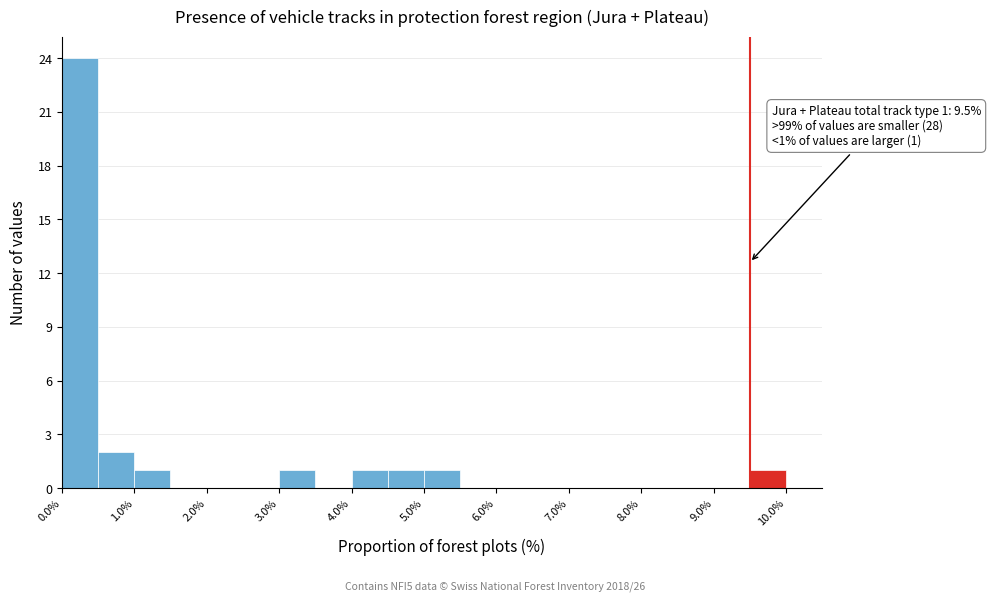

Which range on the x-axis has the tallest bar?

0.0 to 0.5